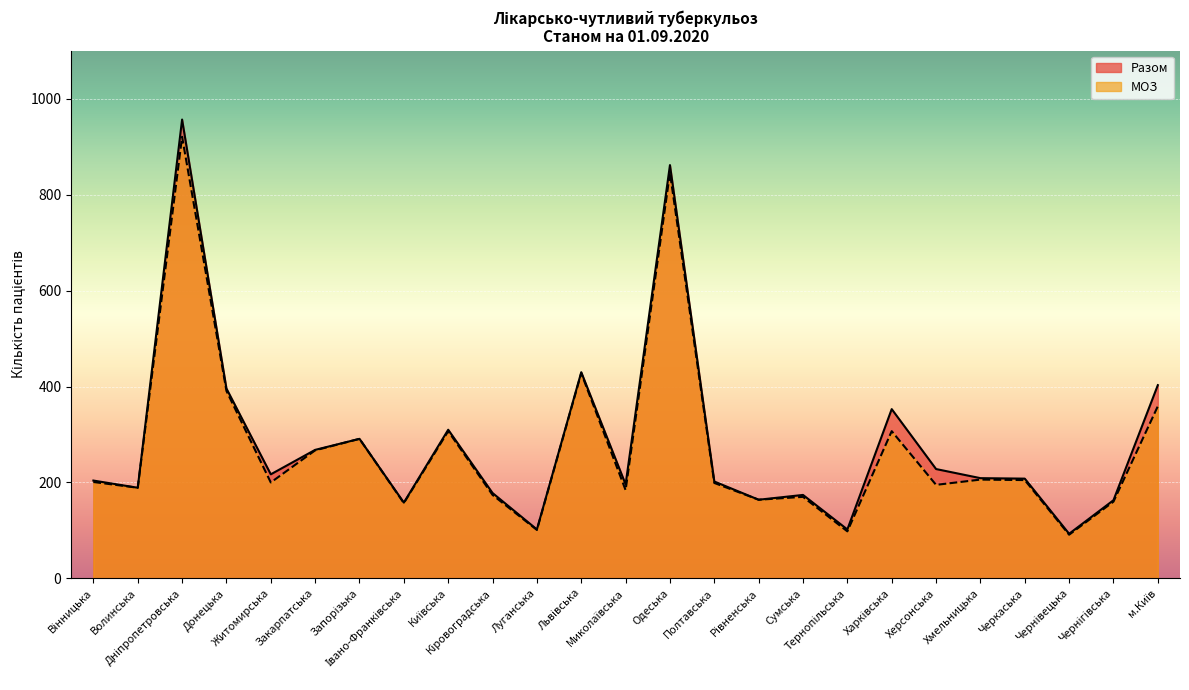

True or false: Разом and МОЗ intersect in this chart.

False